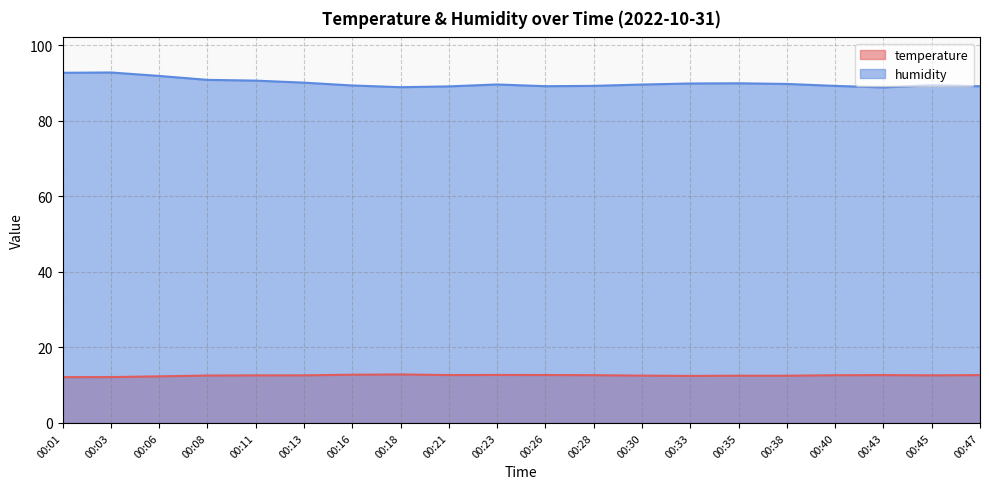

List the series in order of their peak value, highest first.

humidity, temperature